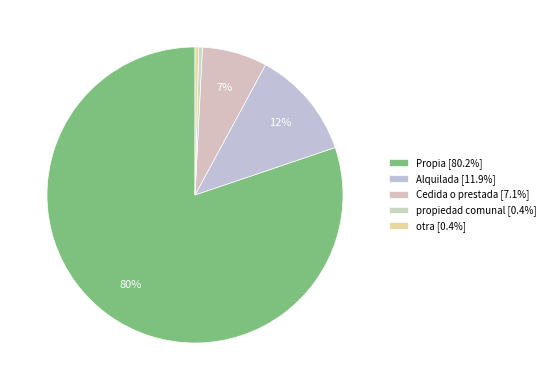

How many segments does this pie chart have?

5